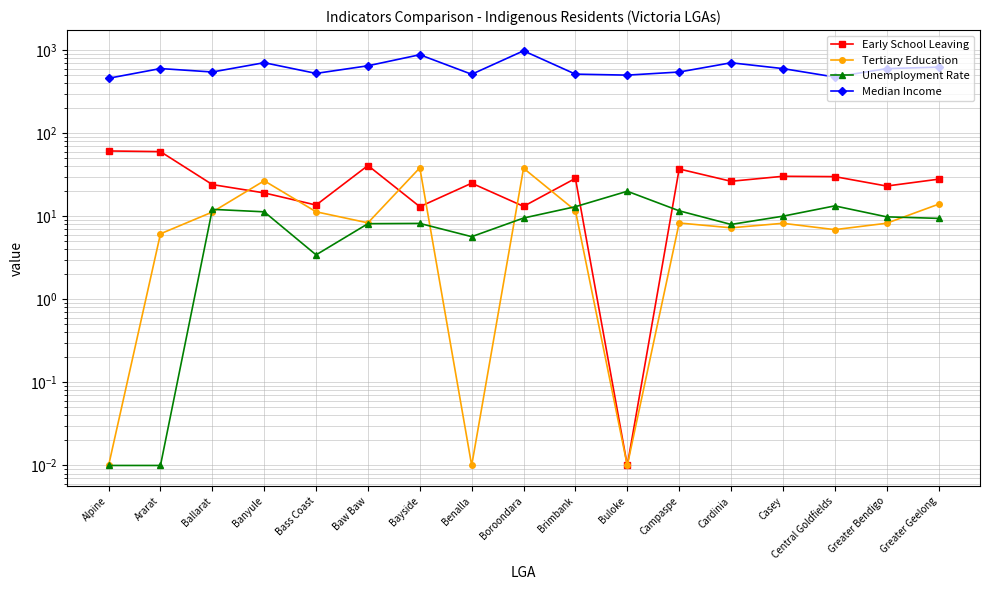

Reading left to right, transcribe all the data shown in this chart.

Early School Leaving: 61.1	60.0	24.1	19.1	13.6	40.8	13.0	25.0	13.2	28.6	0.0	37.1	26.4	30.3	30.0	23.1	27.9
Tertiary Education: 0.0	6.2	11.2	26.8	11.3	8.3	38.3	0.0	37.9	11.7	0.0	8.3	7.3	8.2	6.9	8.2	14.0
Unemployment Rate: 0.0	0.0	12.1	11.3	3.4	8.1	8.2	5.7	9.5	13.0	20.0	11.6	8.0	10.0	13.3	9.8	9.4
Median Income: 458.3	600.0	545.4	705.9	524.4	648.0	880.0	511.8	981.0	513.8	500.0	545.0	704.1	599.4	474.4	598.8	623.7